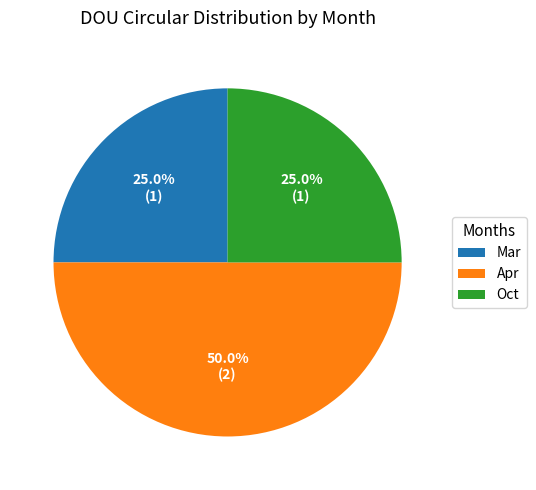

What percentage is the Oct slice, to the nearest percent?

25%